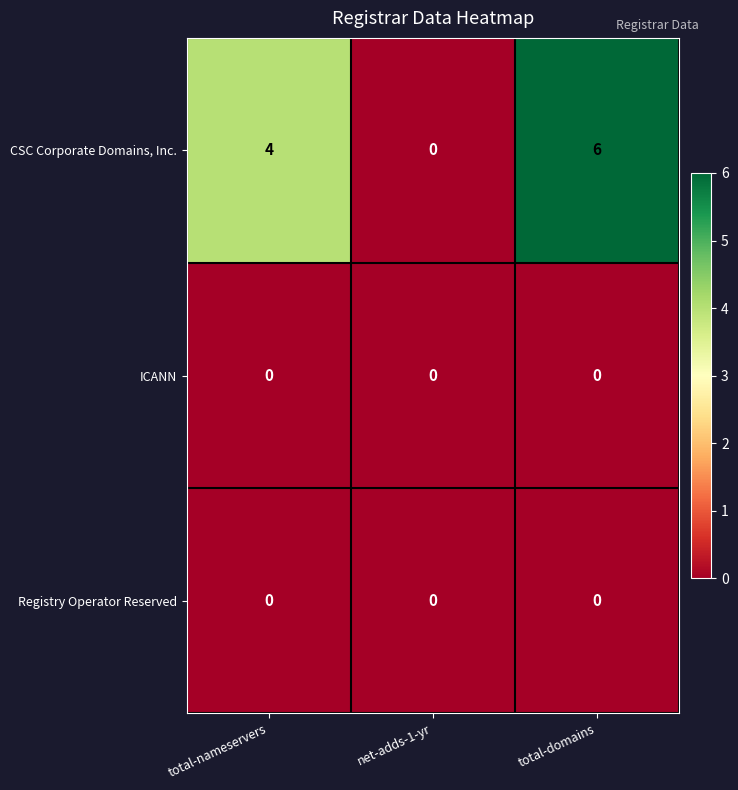

What is the greatest value displayed?

6